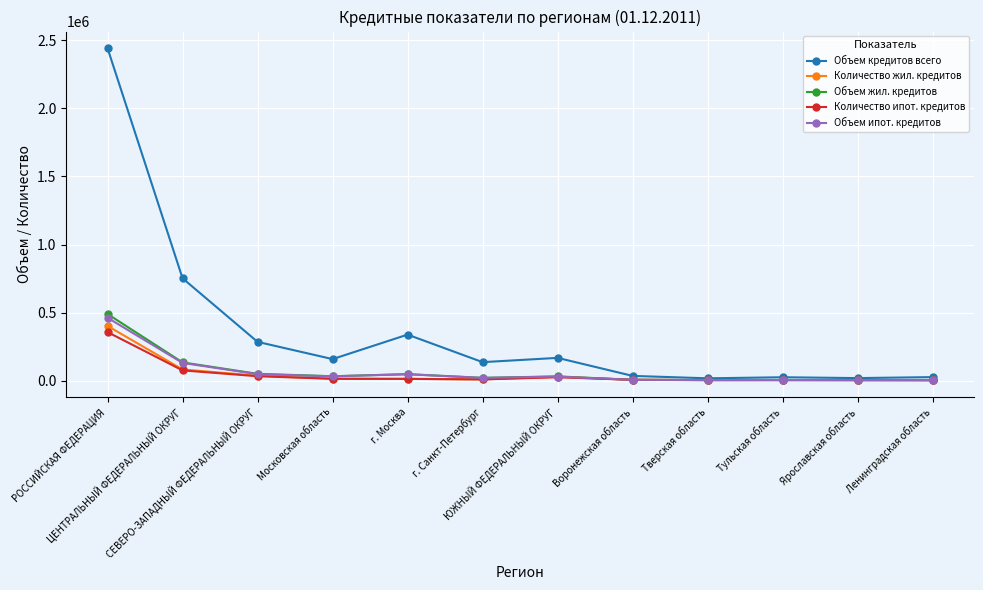

True or false: Объем кредитов всего has more than 0 interior local peaks.

True